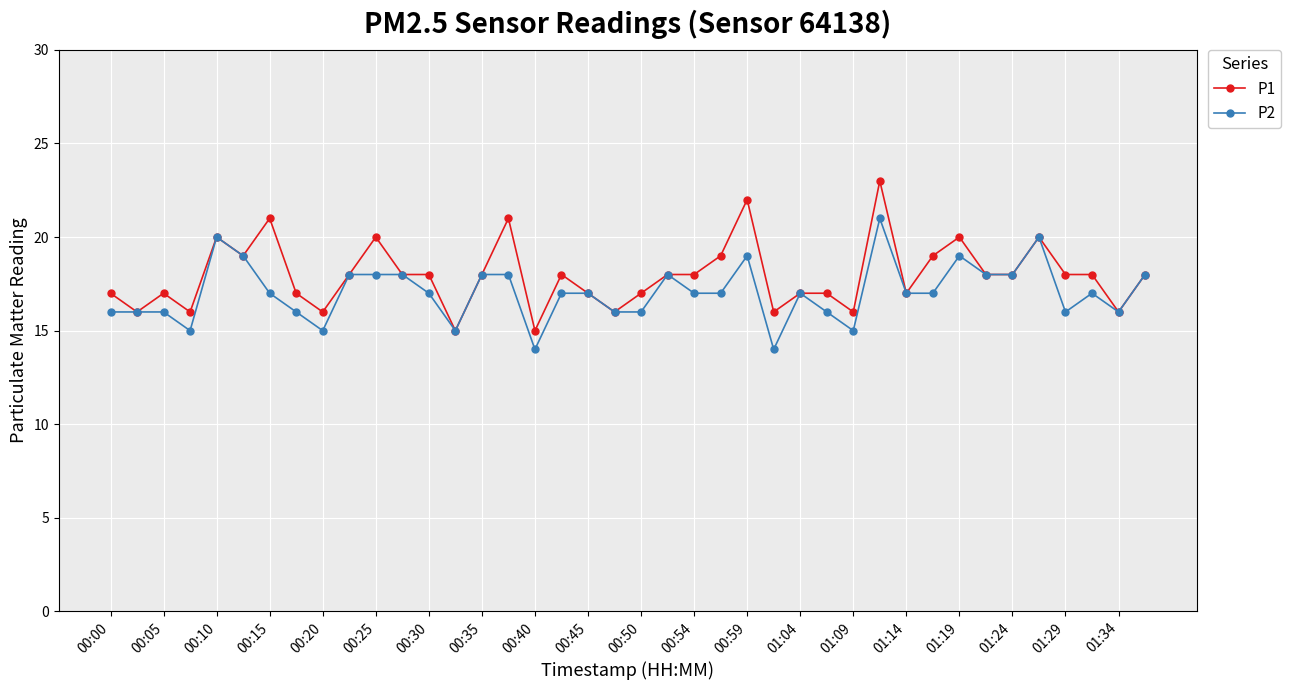

True or false: P1 has more than 1 interior local peaks.

True